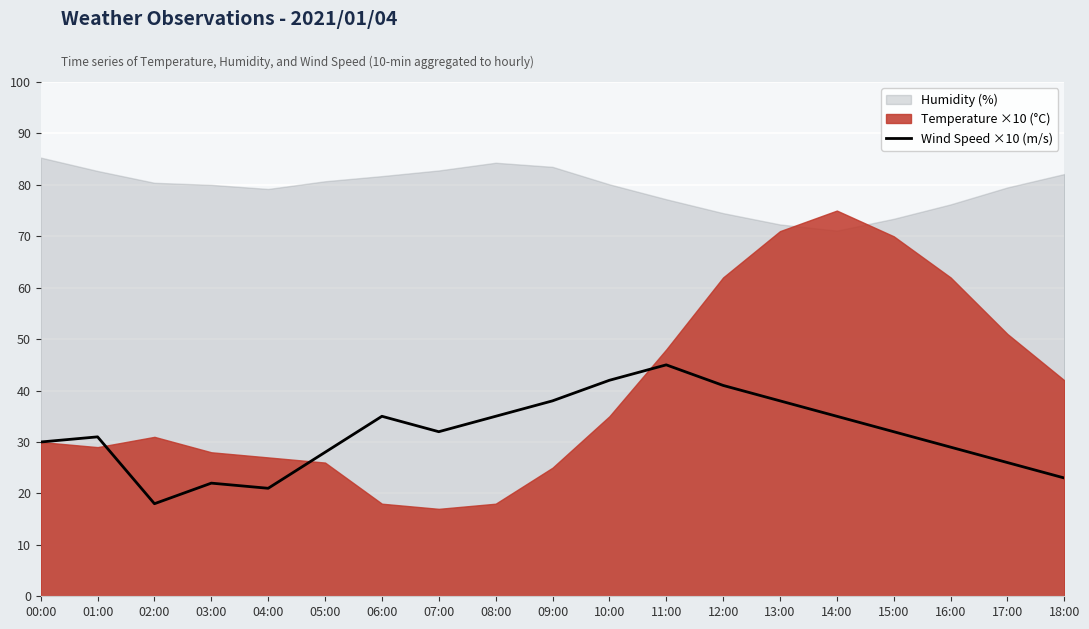

Is it true that Wind Speed ×10 (m/s) equals 29 at 16:00?

True